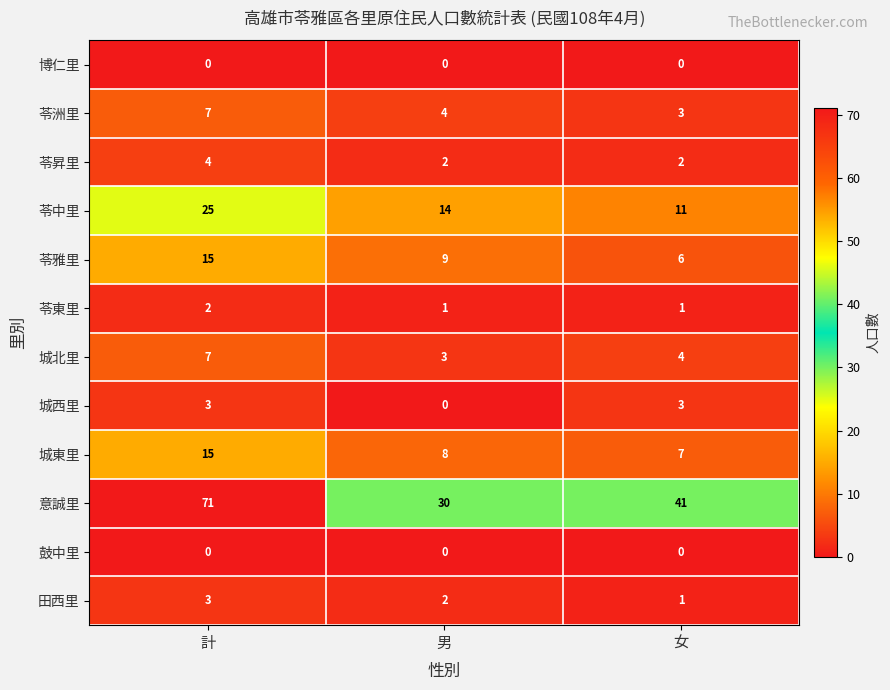

Which series has the largest total across all categories?

意誠里